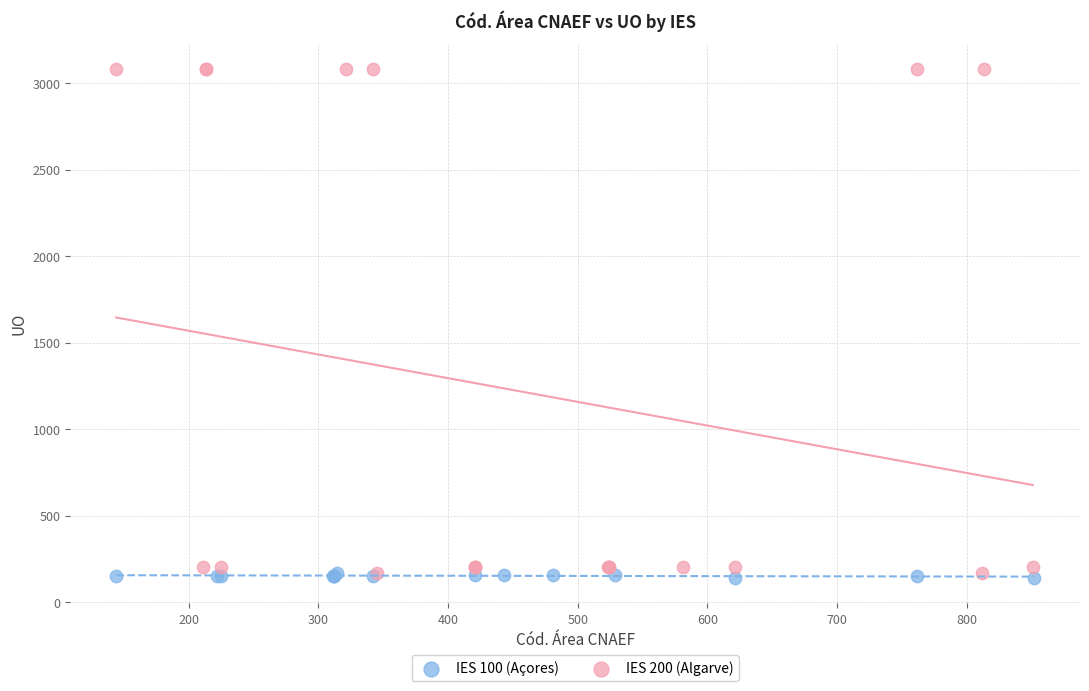

Which series has the widest spread of Y values?

IES 200 (Algarve)